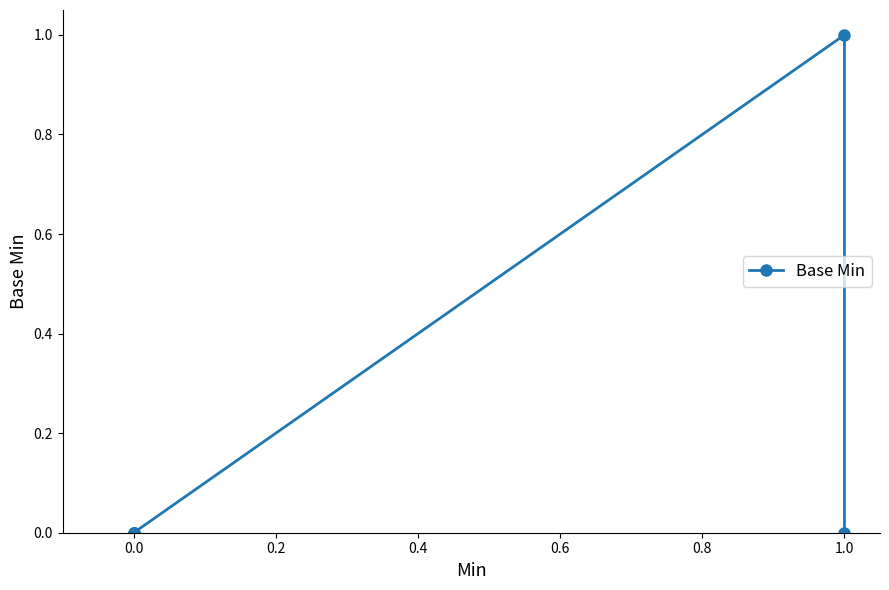

How many interior local peaks (higher than both neighbors) does the data have?

1